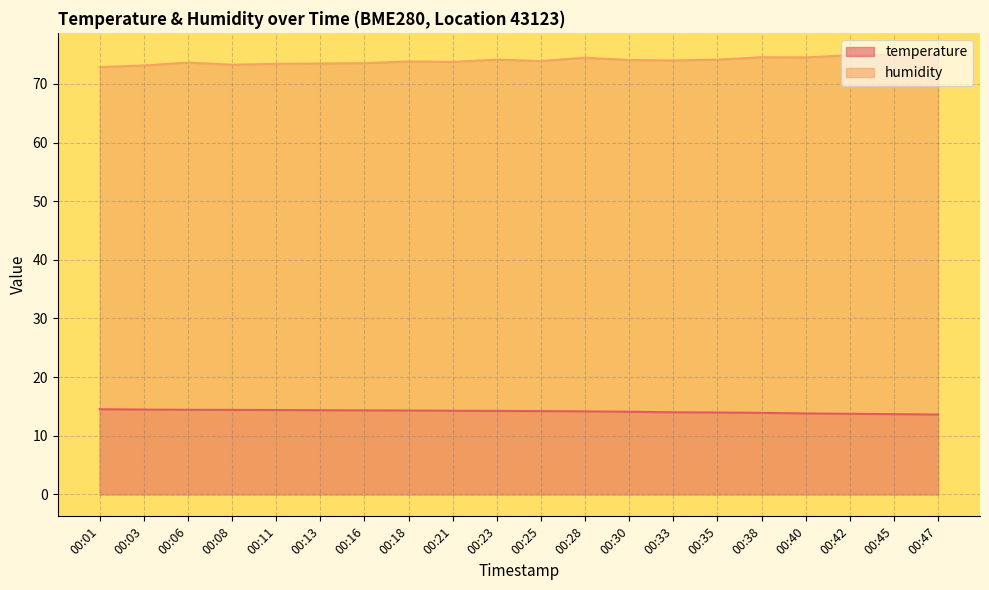

Rank the series at 00:40 from lowest to highest value.

temperature, humidity